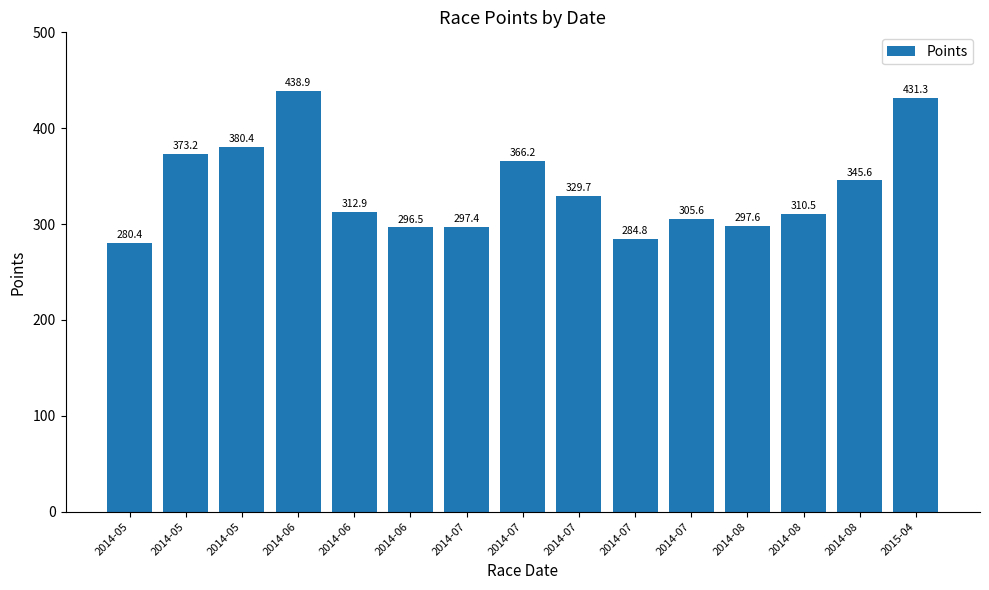

Reading left to right, list all the values displayed in this chart.

2014-05=280.4	2014-05=373.2	2014-05=380.4	2014-06=438.9	2014-06=312.9	2014-06=296.5	2014-07=297.4	2014-07=366.2	2014-07=329.7	2014-07=284.8	2014-07=305.6	2014-08=297.6	2014-08=310.5	2014-08=345.6	2015-04=431.3